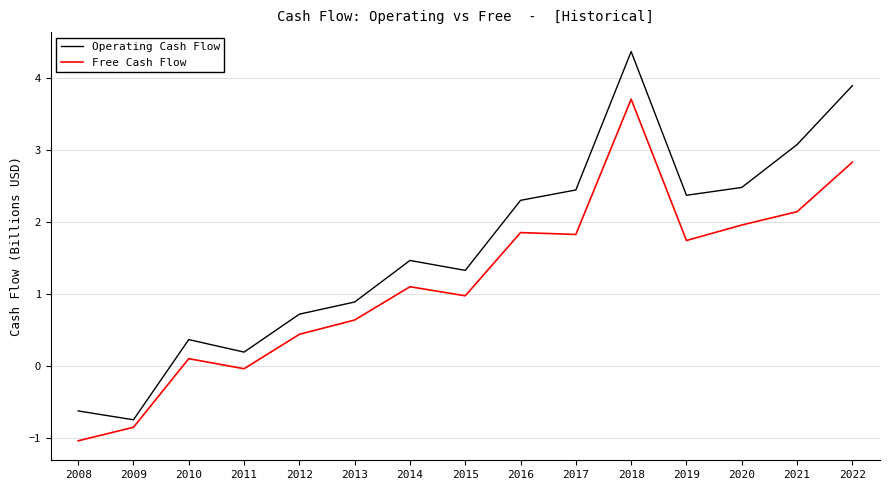

What is the lowest value of the Free Cash Flow series?

-1.0